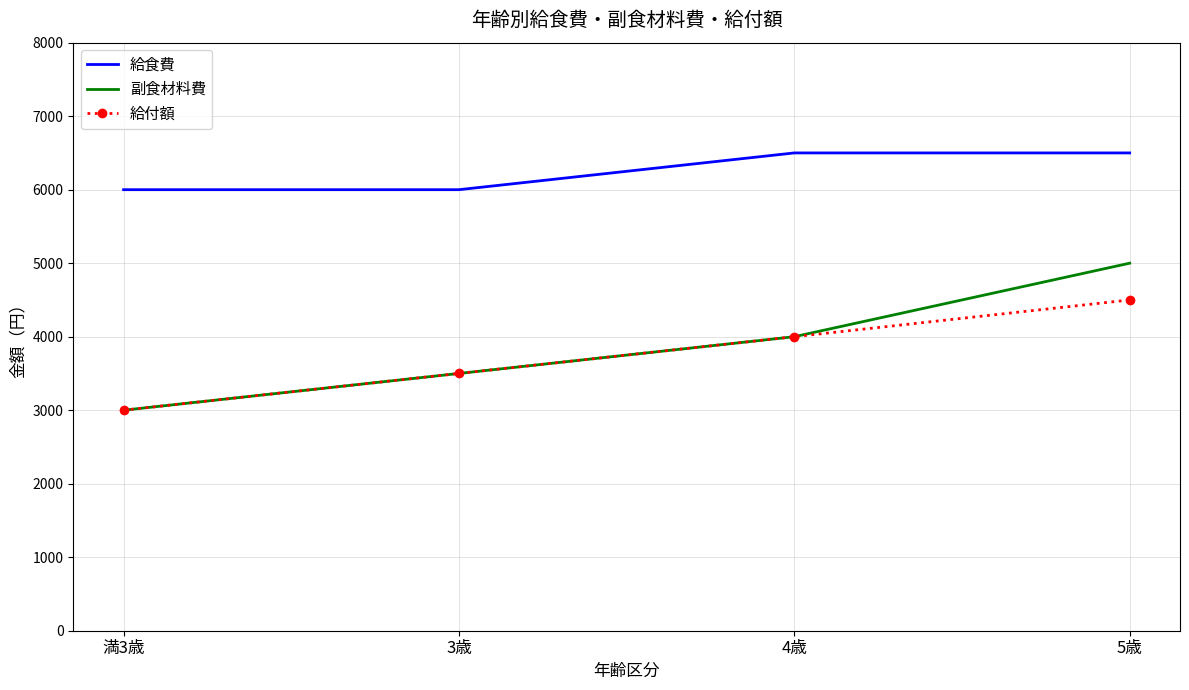

Reading left to right, what are all the values shown in this chart?

給食費: 6000	6000	6500	6500
副食材料費: 3000	3500	4000	5000
給付額: 3000	3500	4000	4500